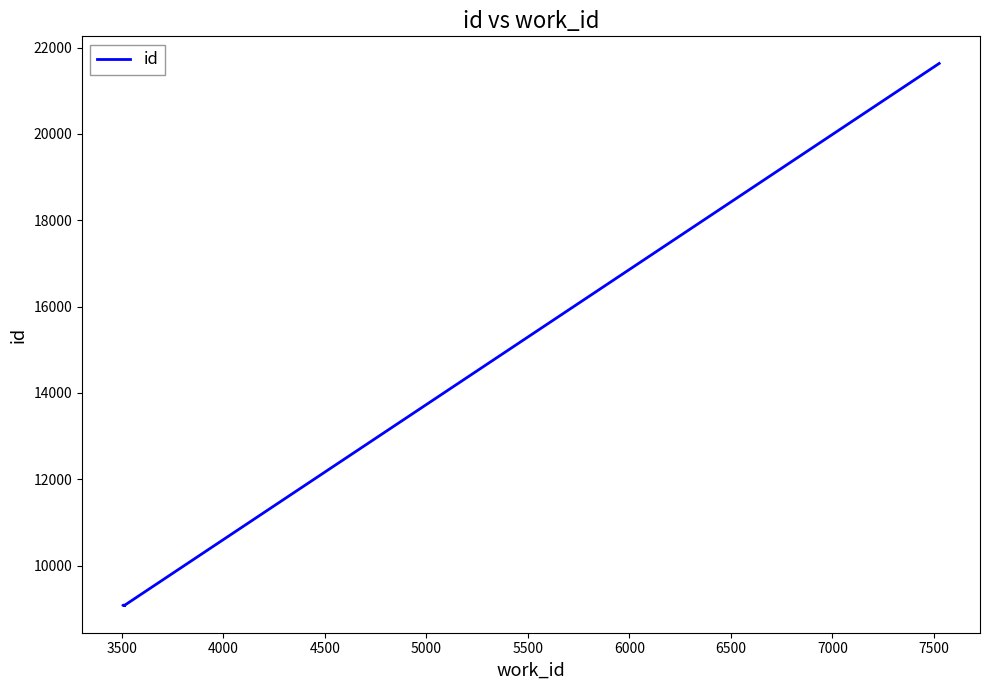

Reading left to right, extract all data points from this chart.

9072	9075	9079	9087	21633